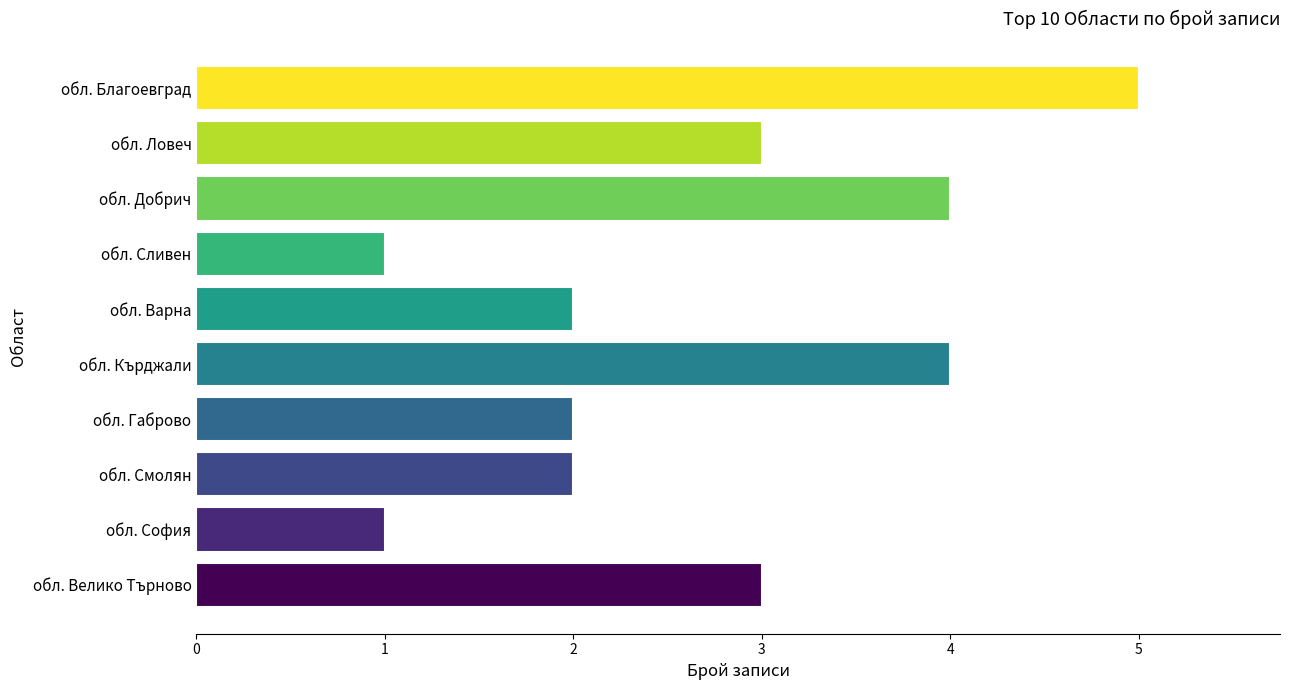

Which label corresponds to the largest value in the chart?

обл. Благоевград